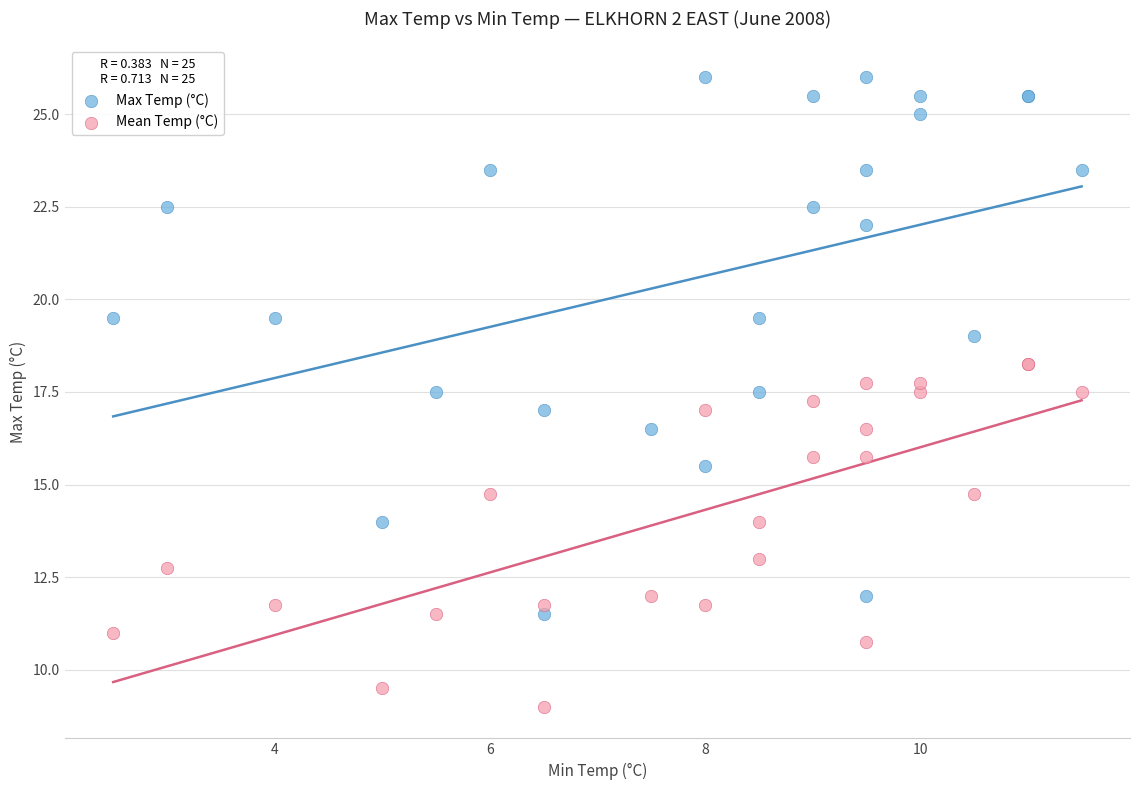

Which series reaches the minimum Y coordinate?

Mean Temp (°C)